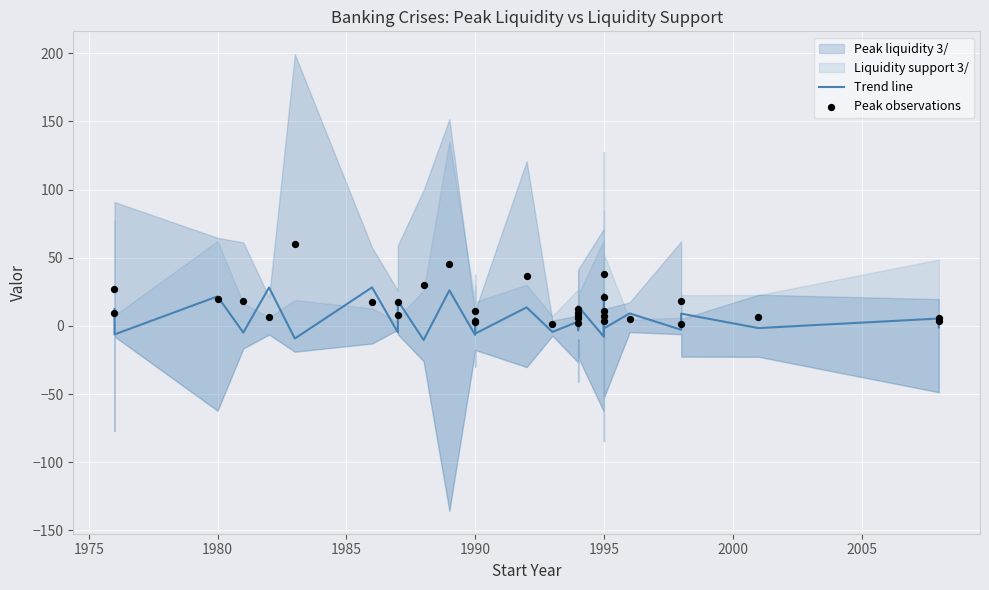

At how many categories does at least one series exceed 45?

2